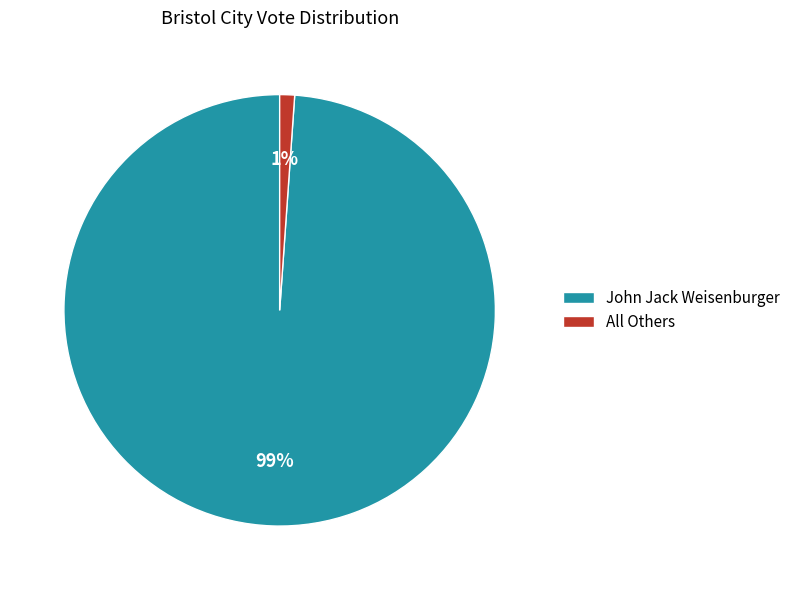

To the nearest percent, what is the combined percentage of All Others and John Jack Weisenburger?

100%